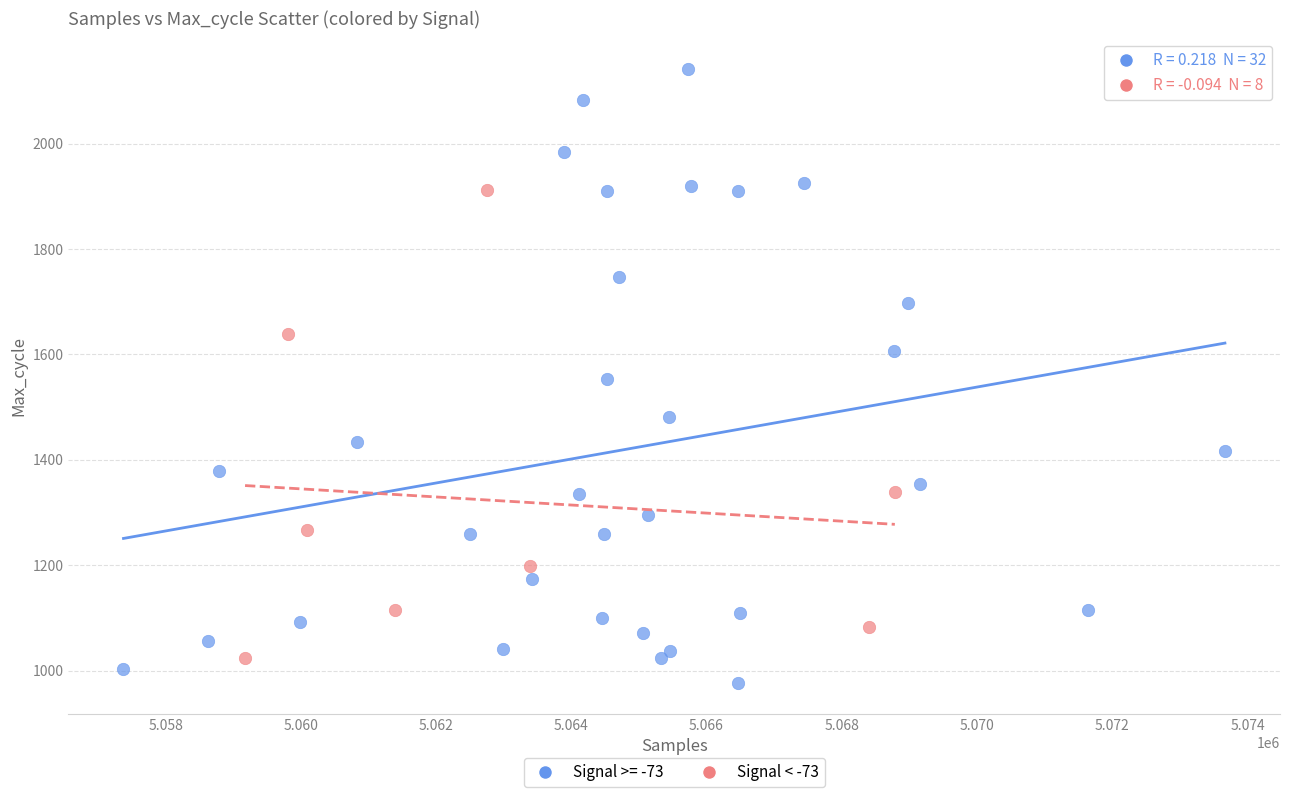

Which series has the largest Y range (max minus min)?

Signal >= -73